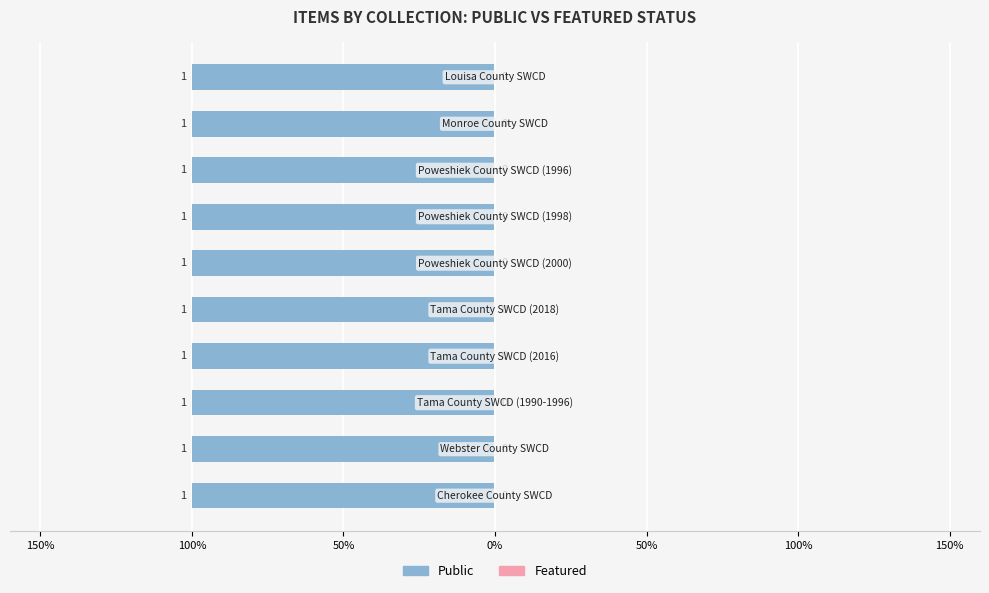

Which series has the largest total across all categories?

Public